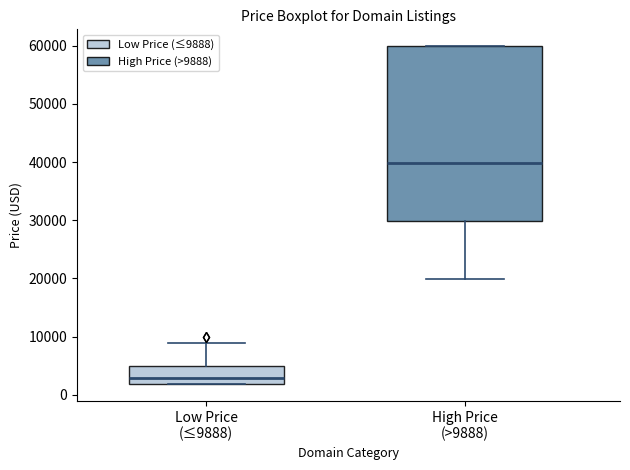

Which box is the tallest, from its lower edge to its upper edge?

High Price (>9888)